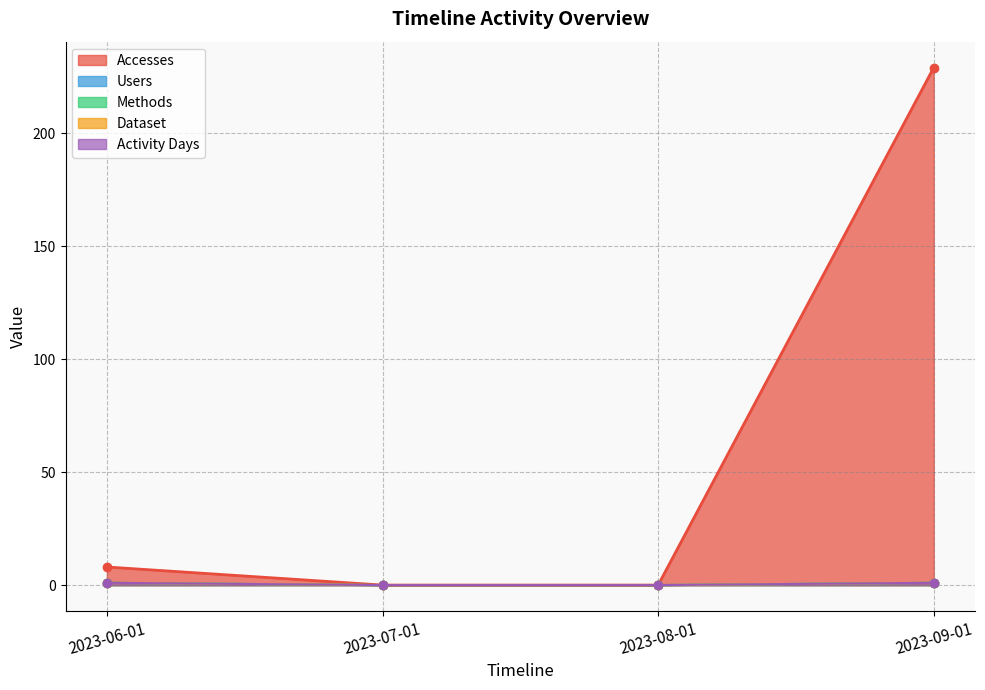

Reading left to right, transcribe all the data shown in this chart.

Accesses: 2023-06-01=8	2023-07-01=0	2023-08-01=0	2023-09-01=229
Users: 2023-06-01=1	2023-07-01=0	2023-08-01=0	2023-09-01=1
Methods: 2023-06-01=1	2023-07-01=0	2023-08-01=0	2023-09-01=1
Dataset: 2023-06-01=1	2023-07-01=0	2023-08-01=0	2023-09-01=1
Activity Days: 2023-06-01=1	2023-07-01=0	2023-08-01=0	2023-09-01=1